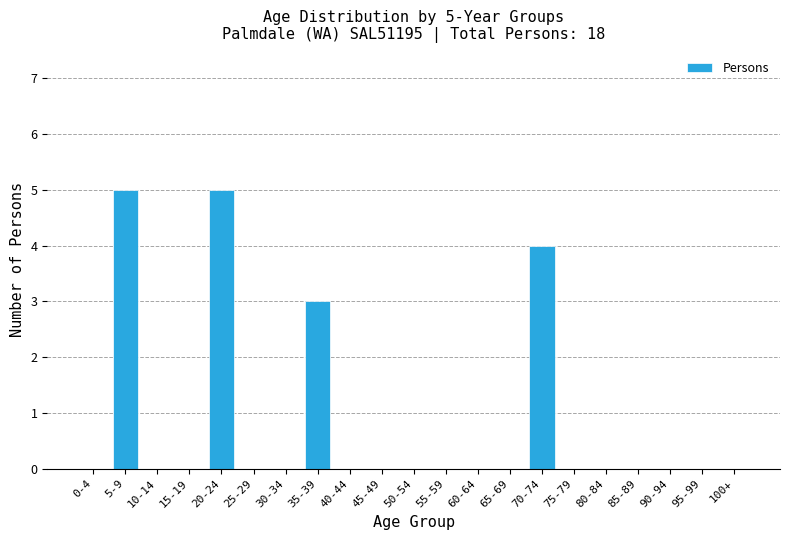

Reading left to right, list all the values displayed in this chart.

0-4=0	5-9=5	10-14=0	15-19=0	20-24=5	25-29=0	30-34=0	35-39=3	40-44=0	45-49=0	50-54=0	55-59=0	60-64=0	65-69=0	70-74=4	75-79=0	80-84=0	85-89=0	90-94=0	95-99=0	100+=0